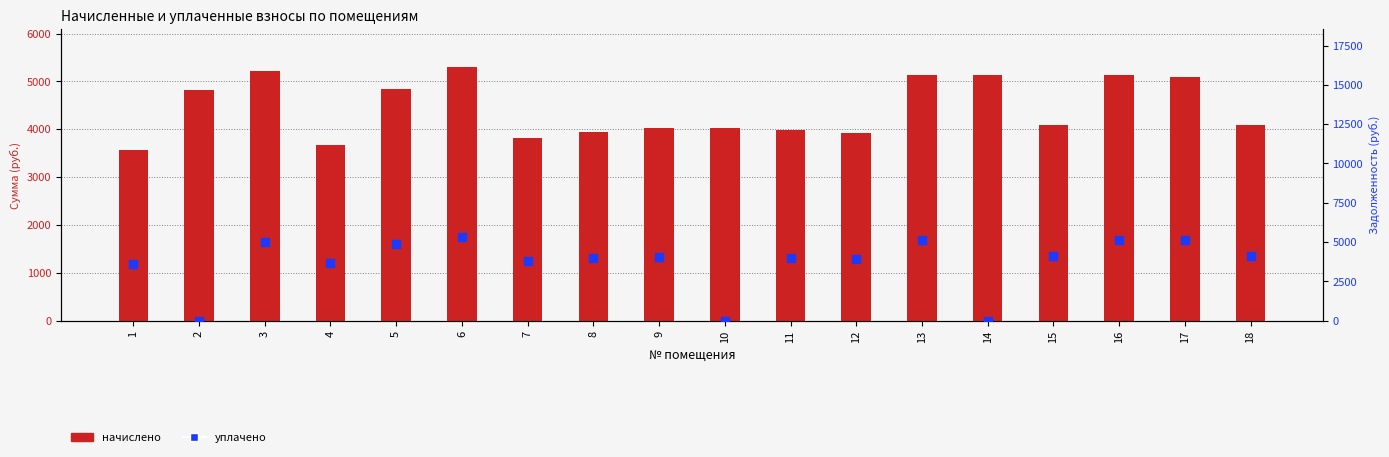

What are all the series names shown in the legend?

начислено, уплачено